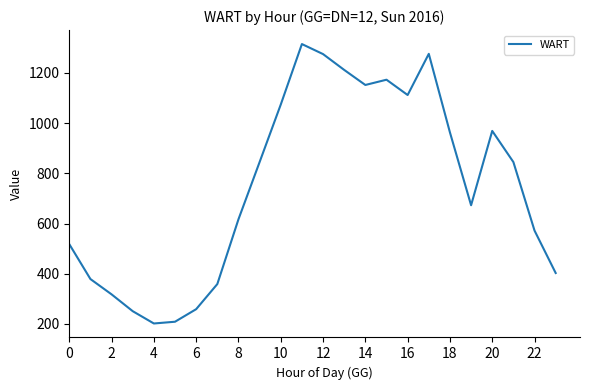

What is the maximum value shown in the chart?

1315